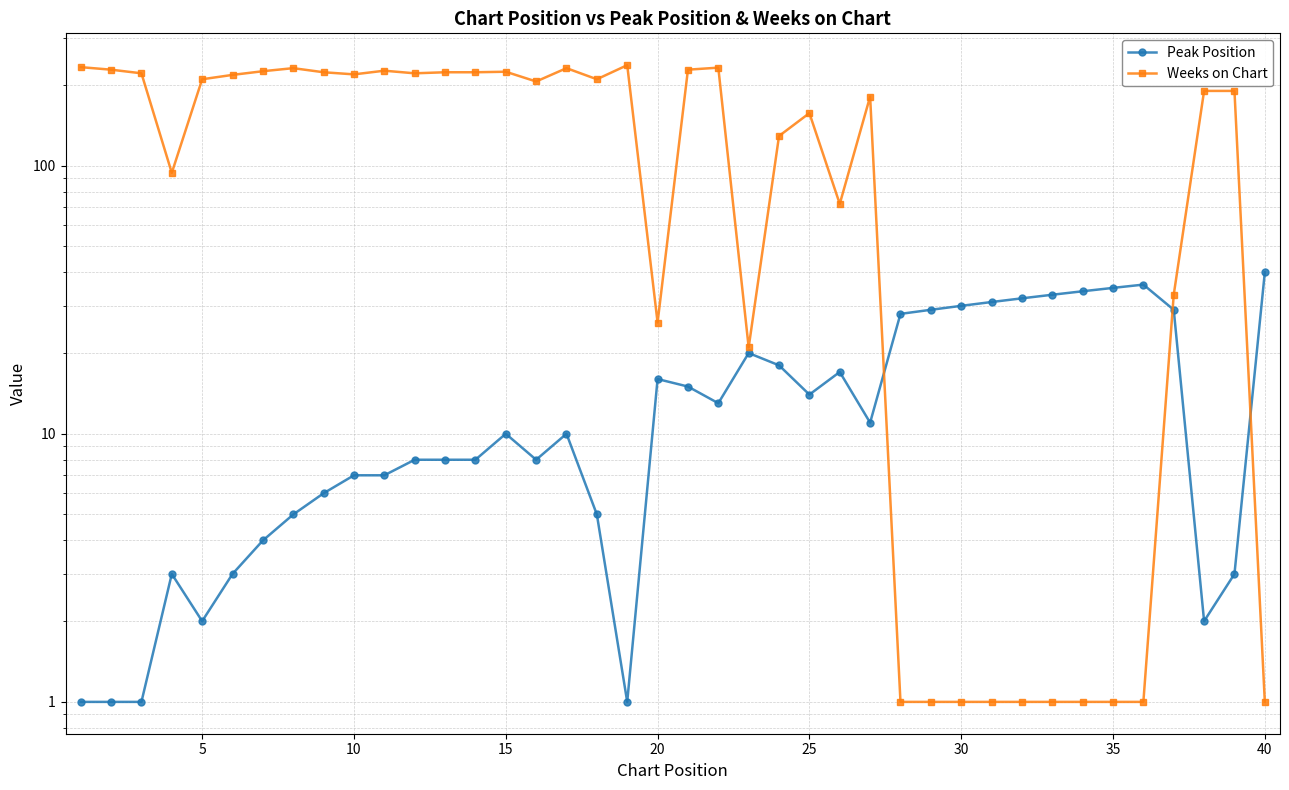

How many interior local peaks does the Weeks on Chart series have?

8